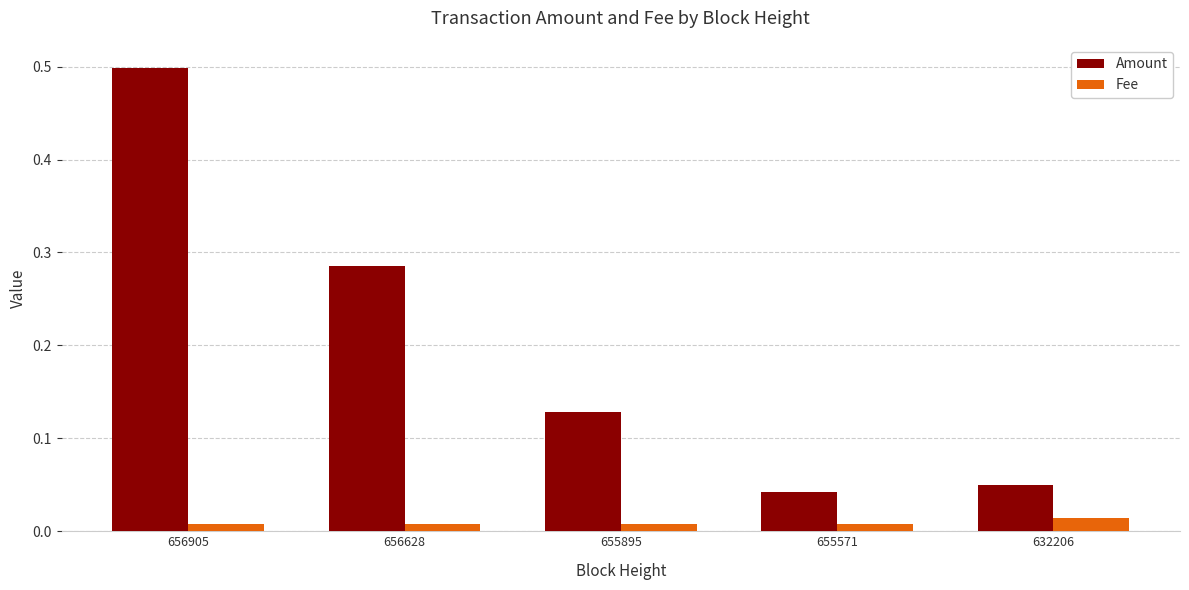

Is it true that Amount equals 0.7 at 656905?

False